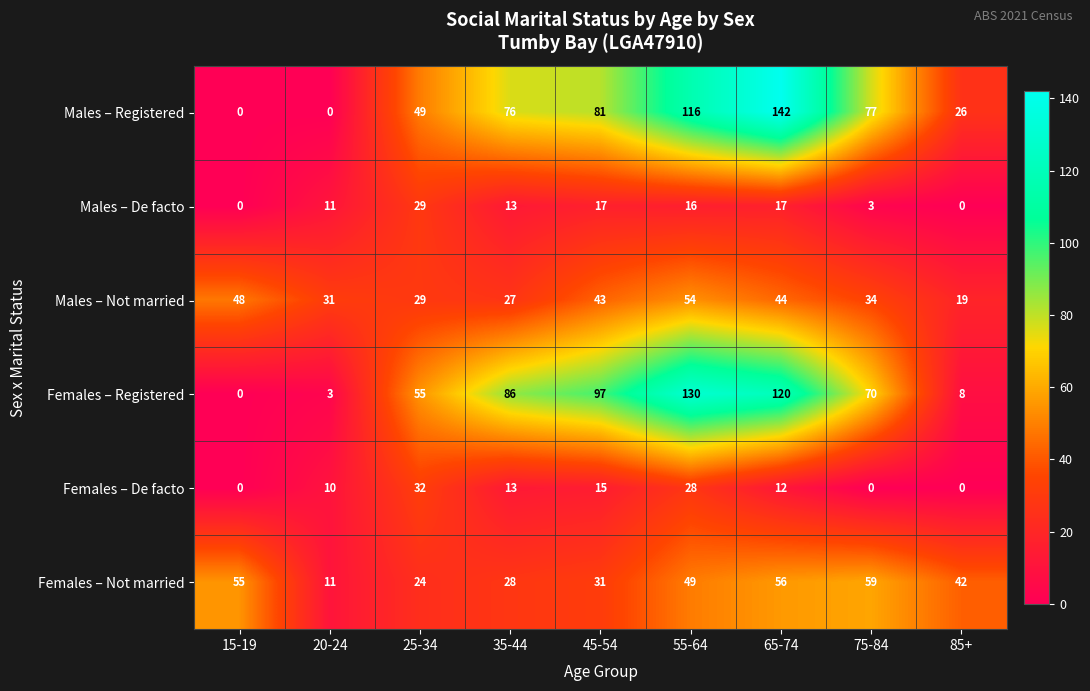

Which series has the largest total across all categories?

Females – Registered